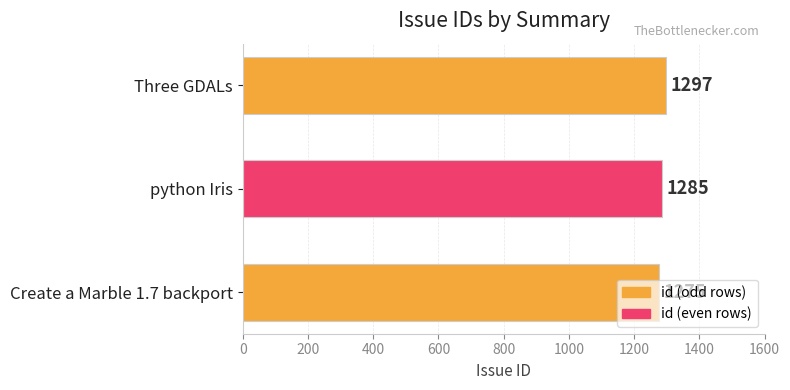

What is the average value?

1286